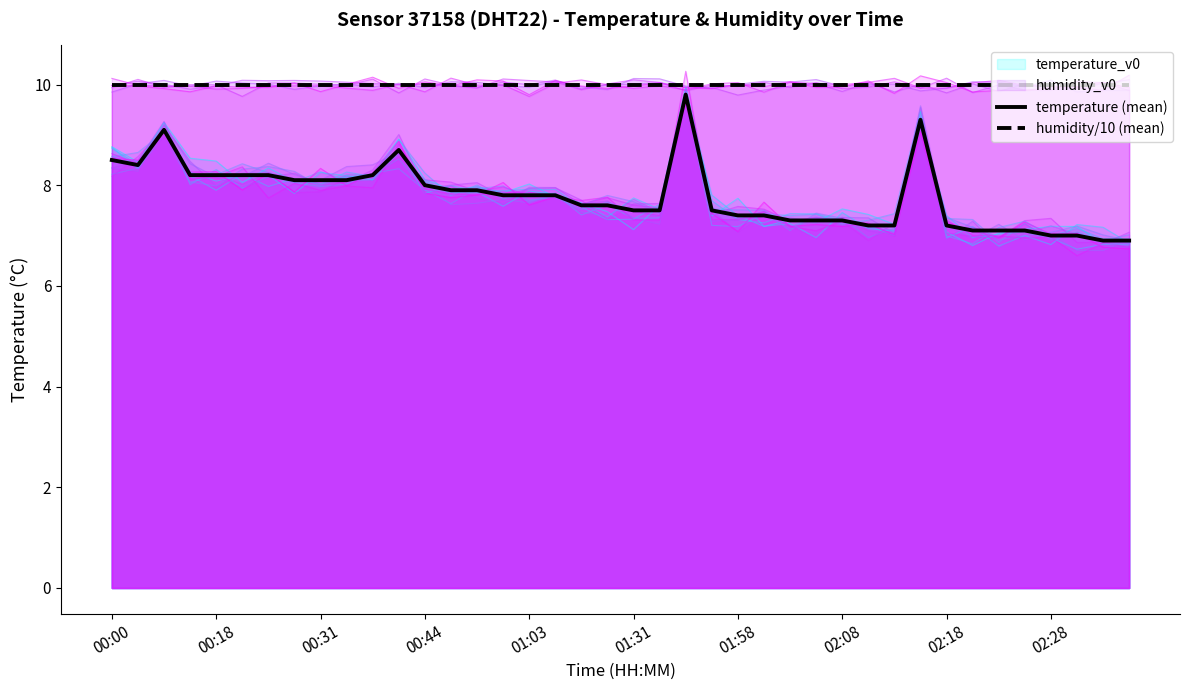

What is the label of the 22nd point from the right?

18